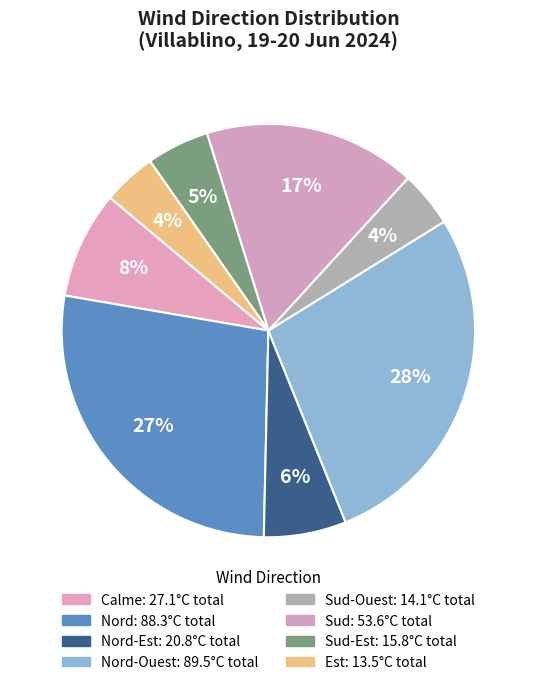

How many slices are in this pie chart?

8